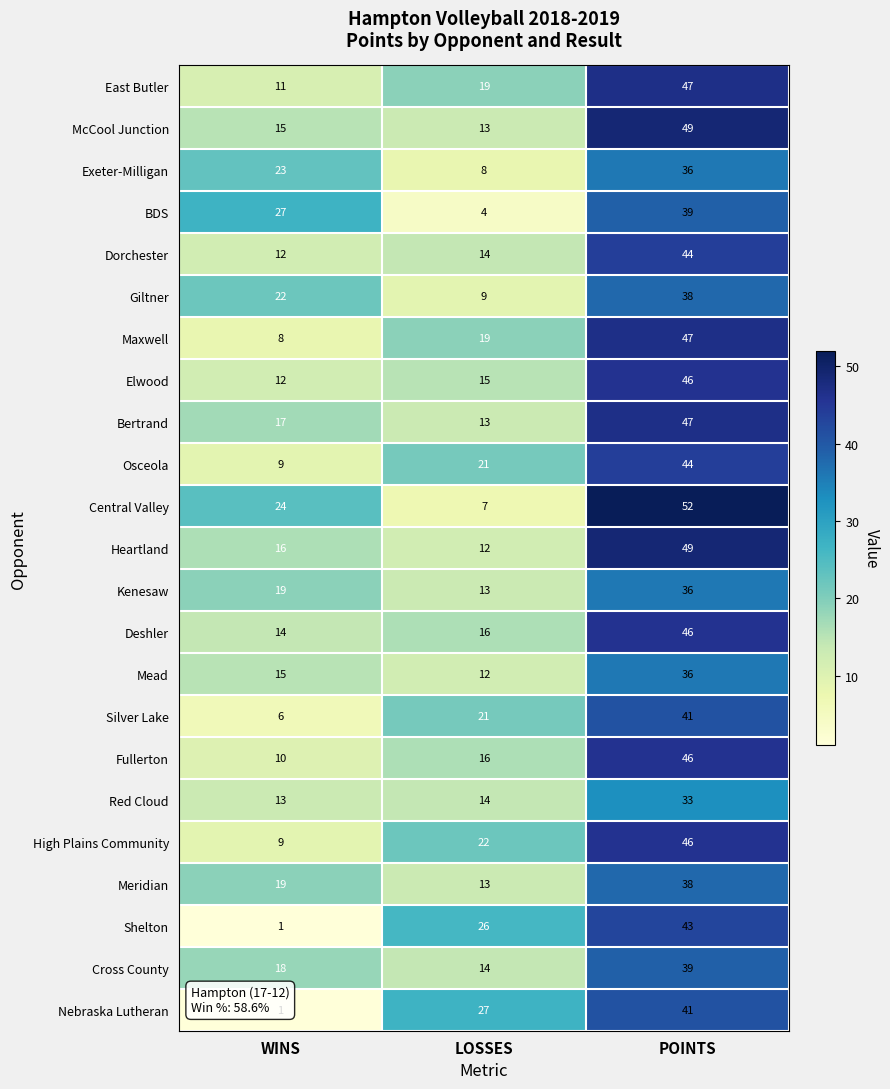

Which series has the largest range (max minus min)?

Central Valley